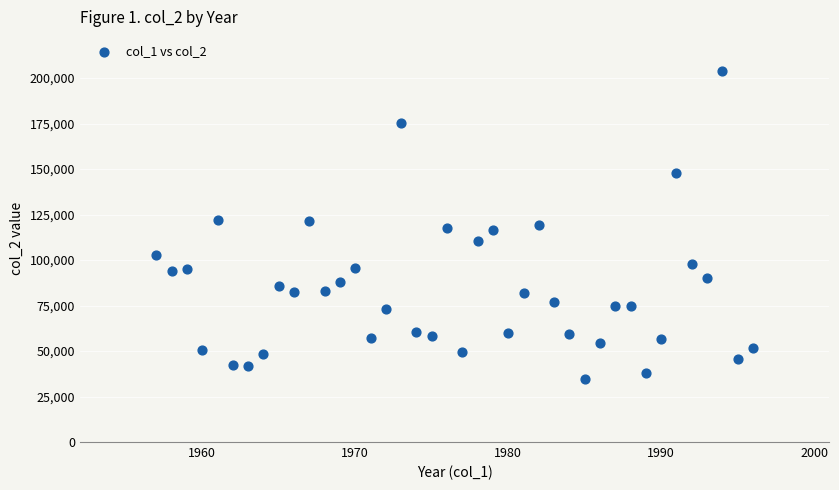

What is the range of X values (max minus min)?

39